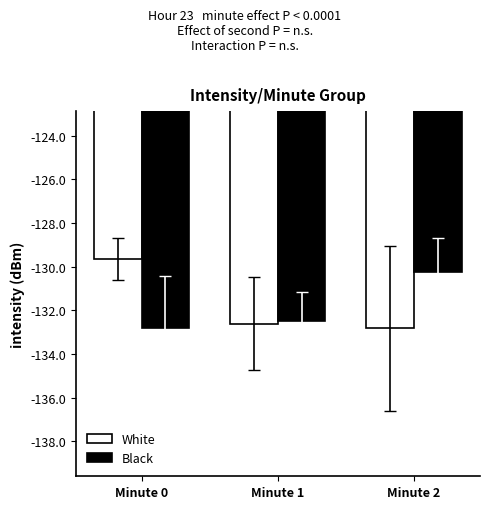

Reading right to left, transcribe all the data shown in this chart.

White: -132.8	-132.6	-129.6
Black: -130.3	-132.5	-132.8